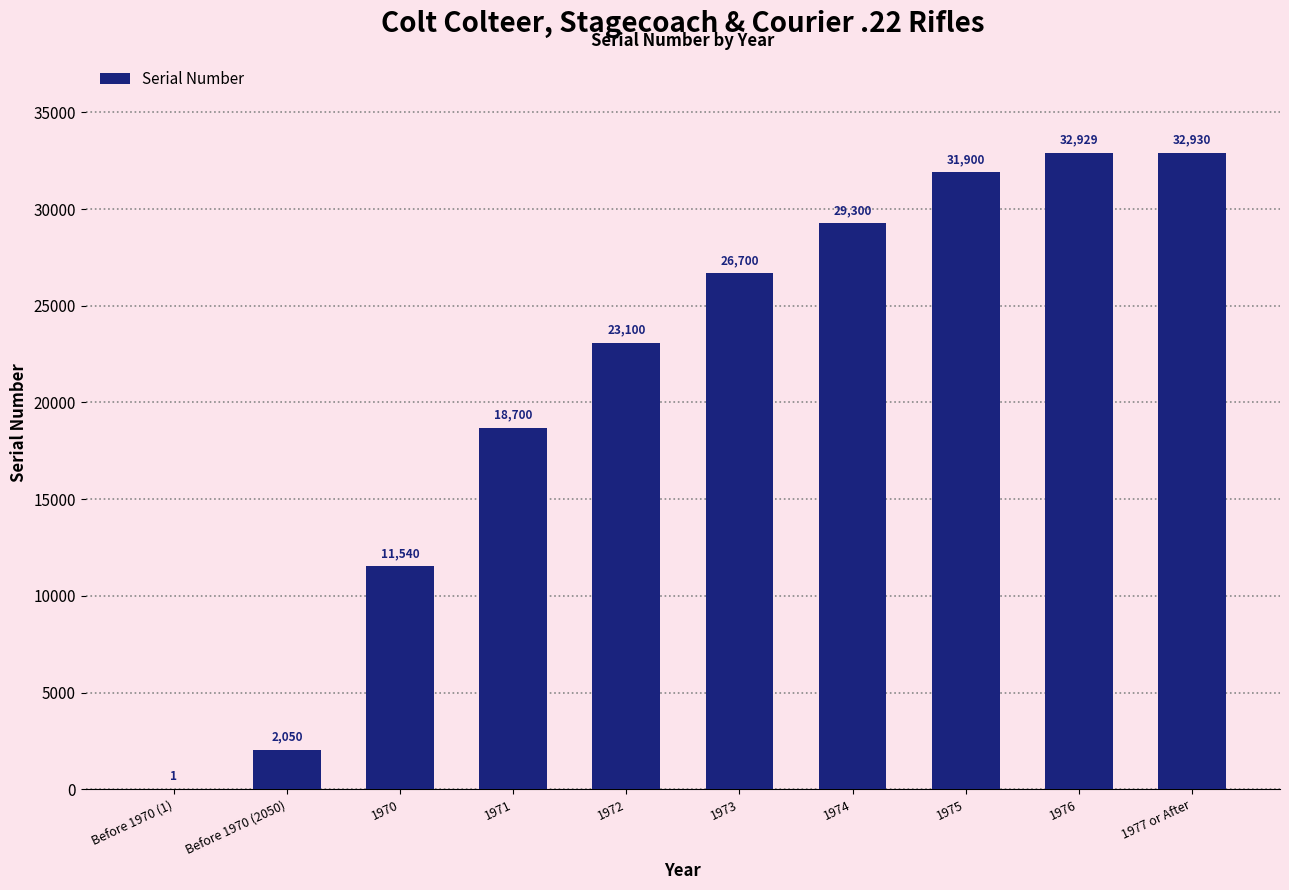

What is the difference between the values at Before 1970 (1) and 1977 or After?

32929